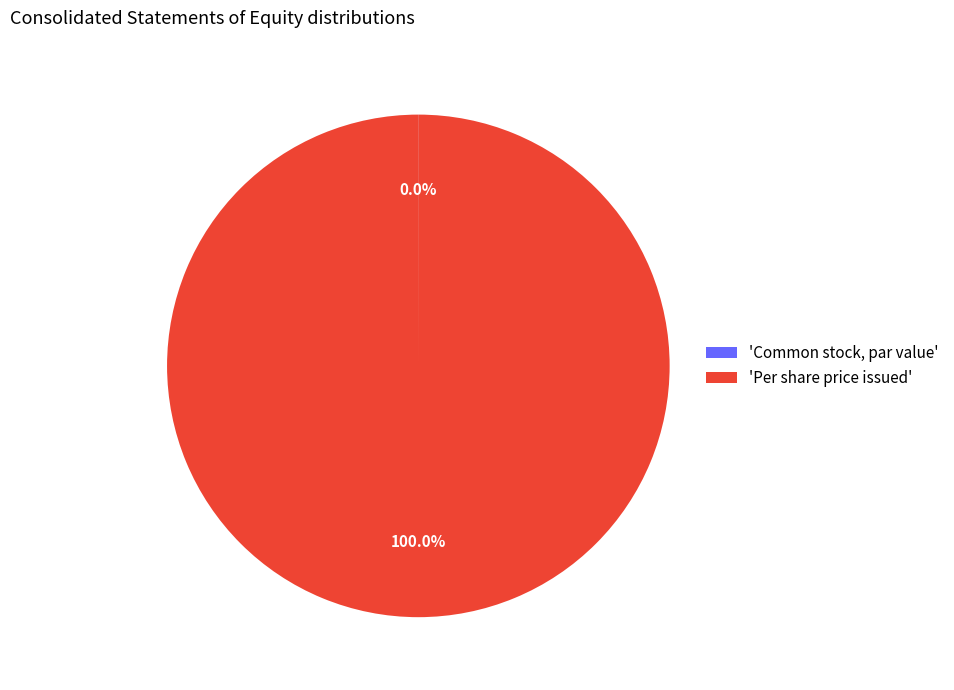

Is there any slice that represents more than half of the pie?

Yes